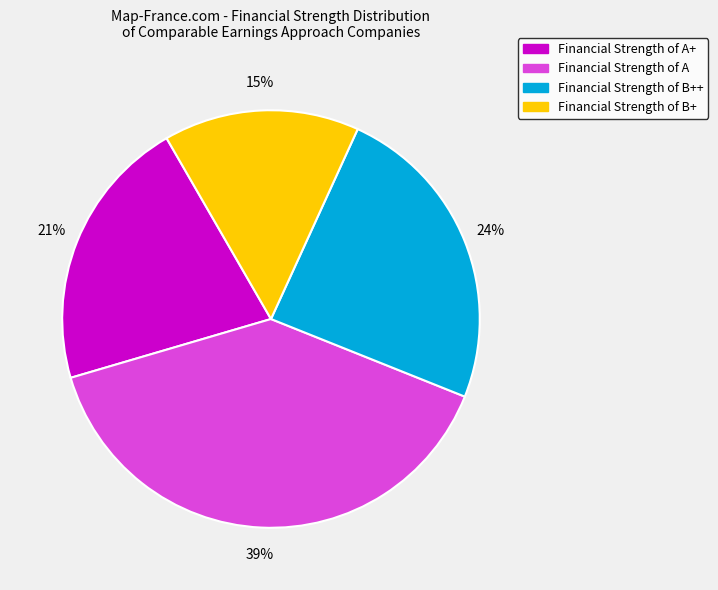

Is there a majority slice in this chart?

No